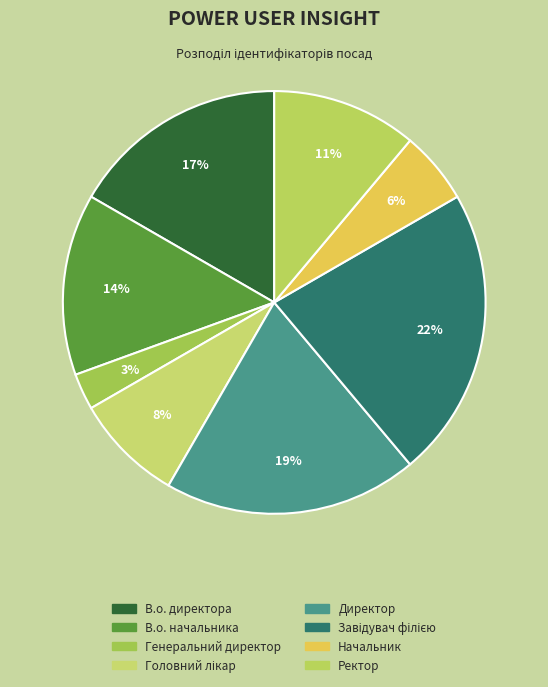

How many slices are in this pie chart?

8